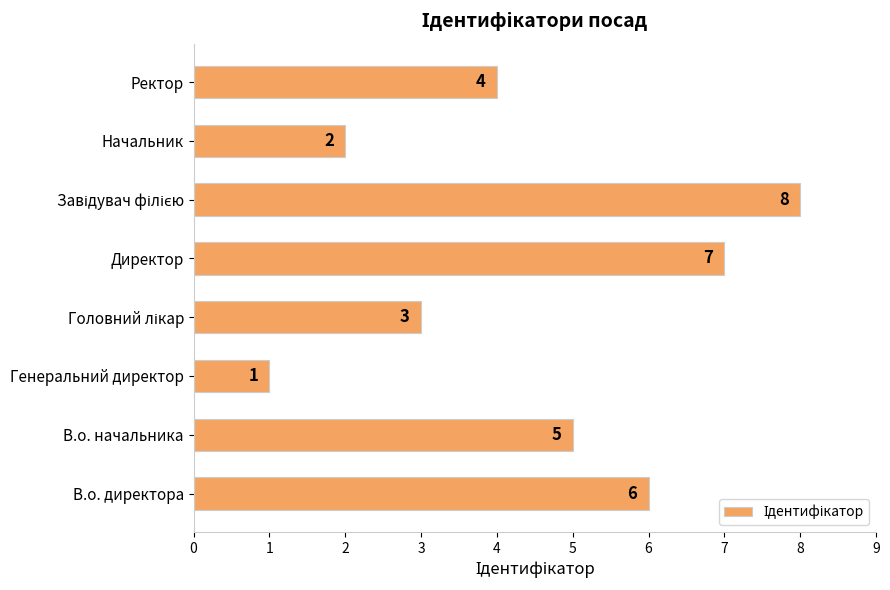

At which label is the value closest to 4?

Ректор